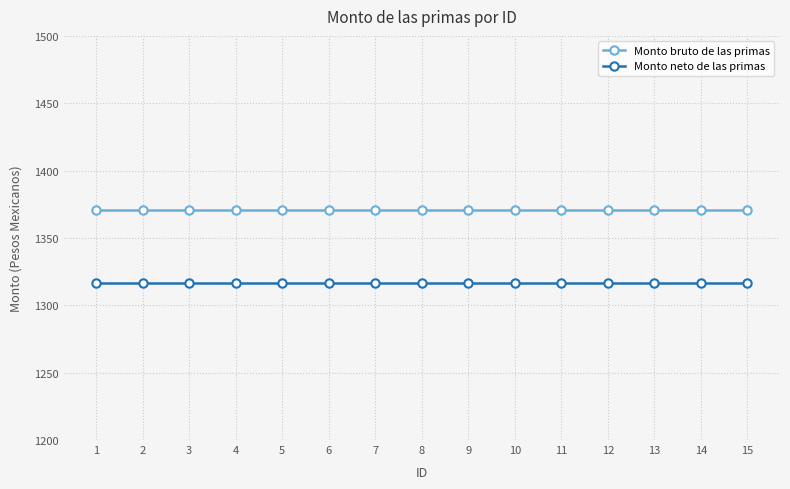

True or false: Monto bruto de las primas and Monto neto de las primas intersect in this chart.

False